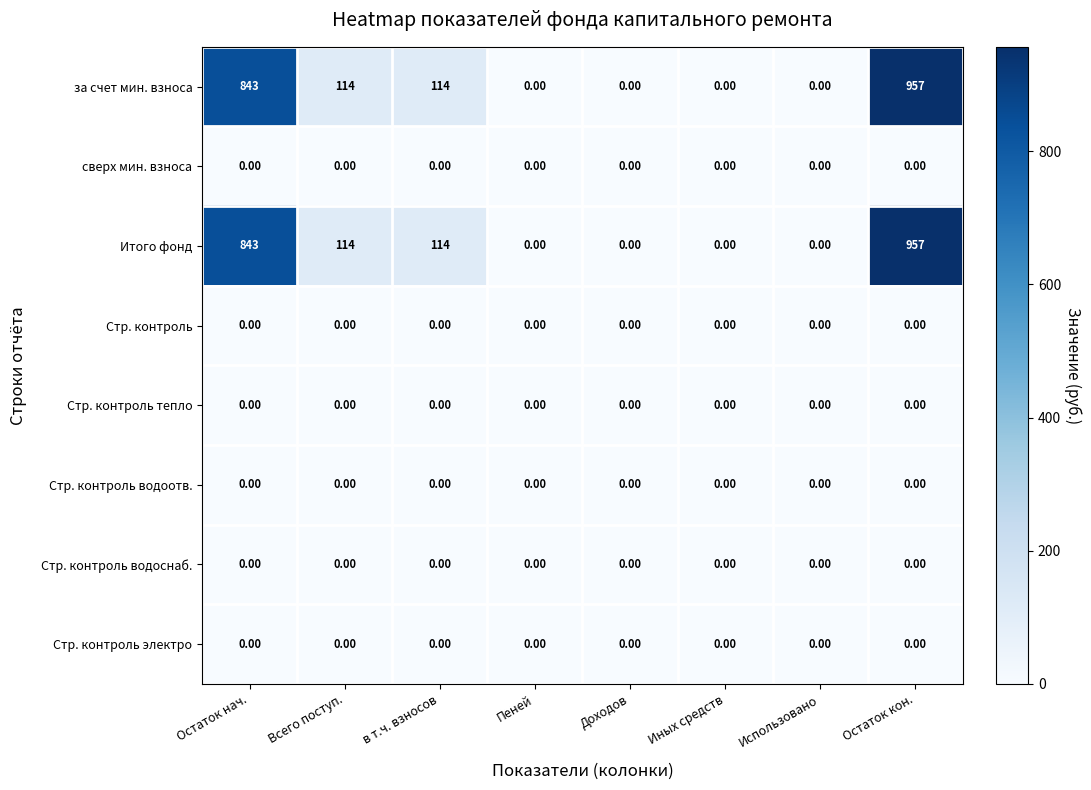

What is the difference between the Итого фонд values at Всего поступ. and Доходов?

114